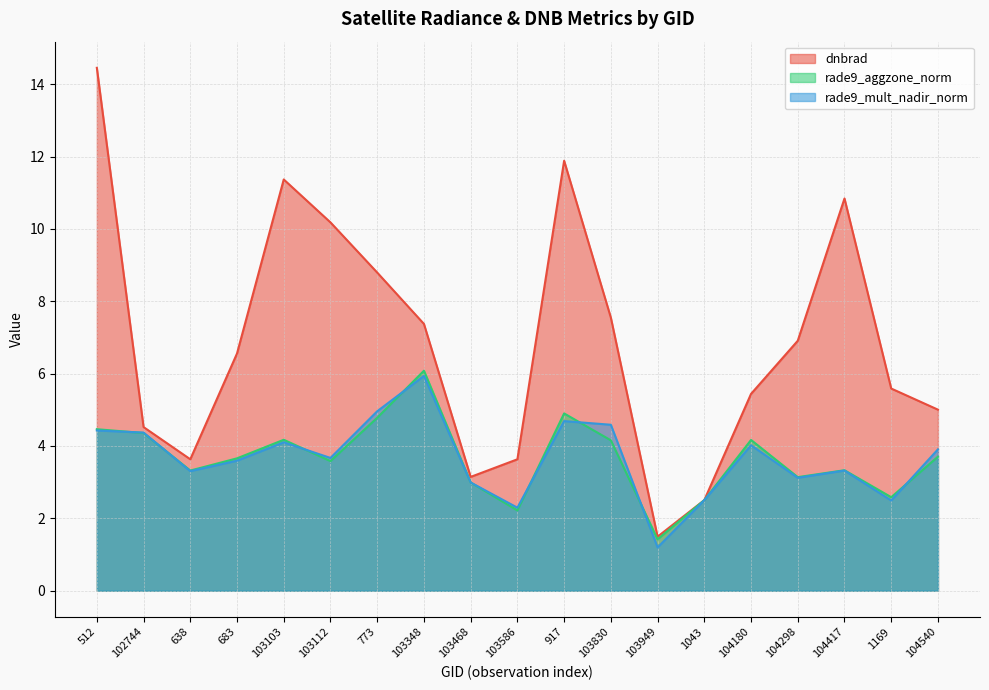

What are all the series names shown in the legend?

dnbrad, rade9_aggzone_norm, rade9_mult_nadir_norm